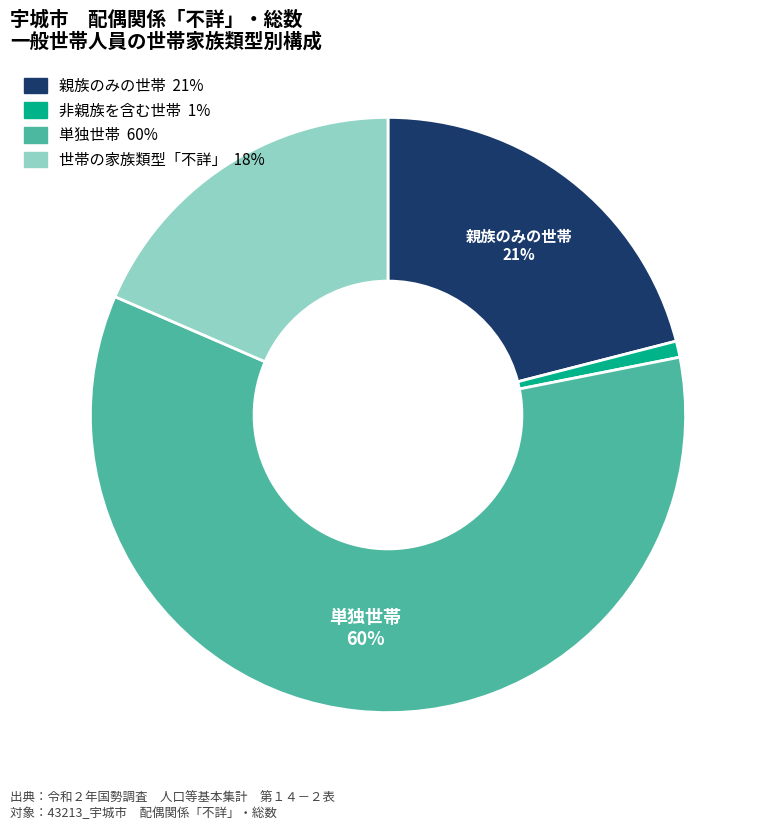

Does any single category account for the majority?

Yes